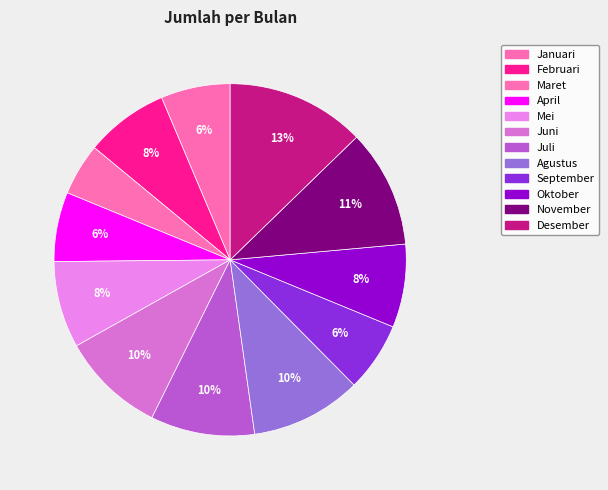

What is the total percentage of November and Mei?

18.8%